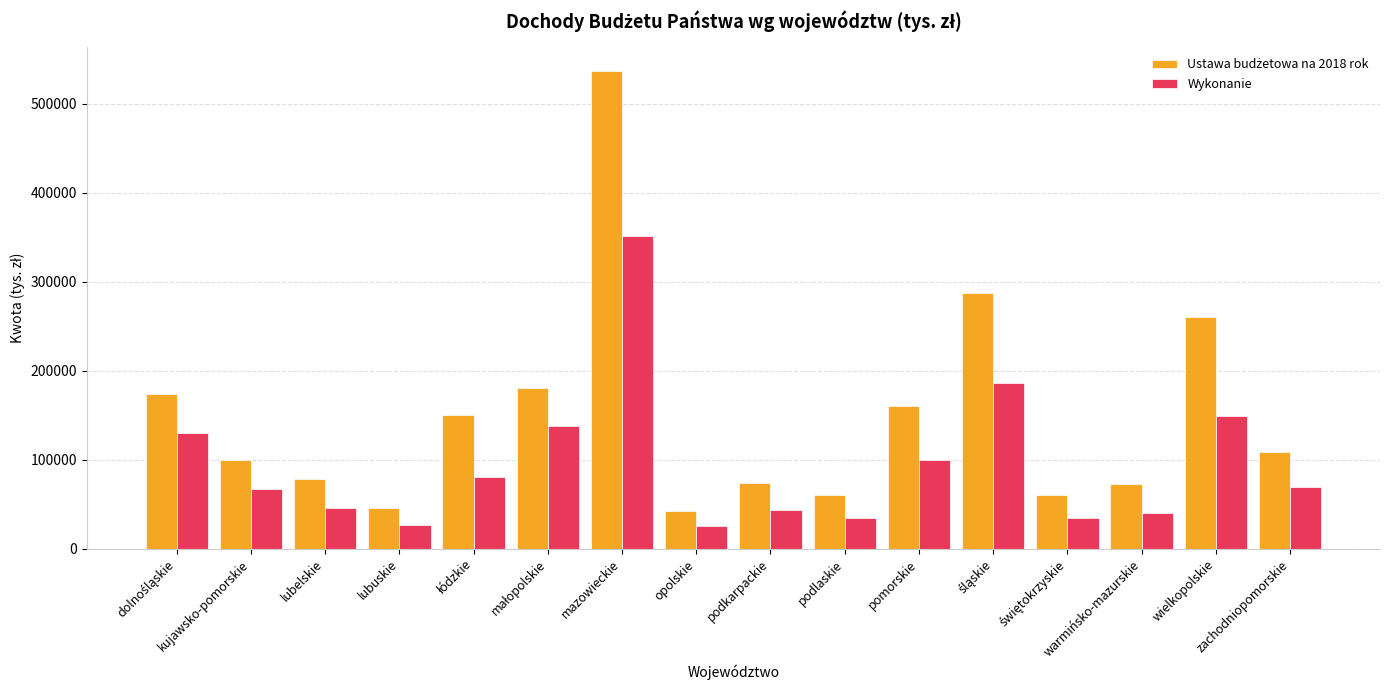

How many bars are there in each group?

2